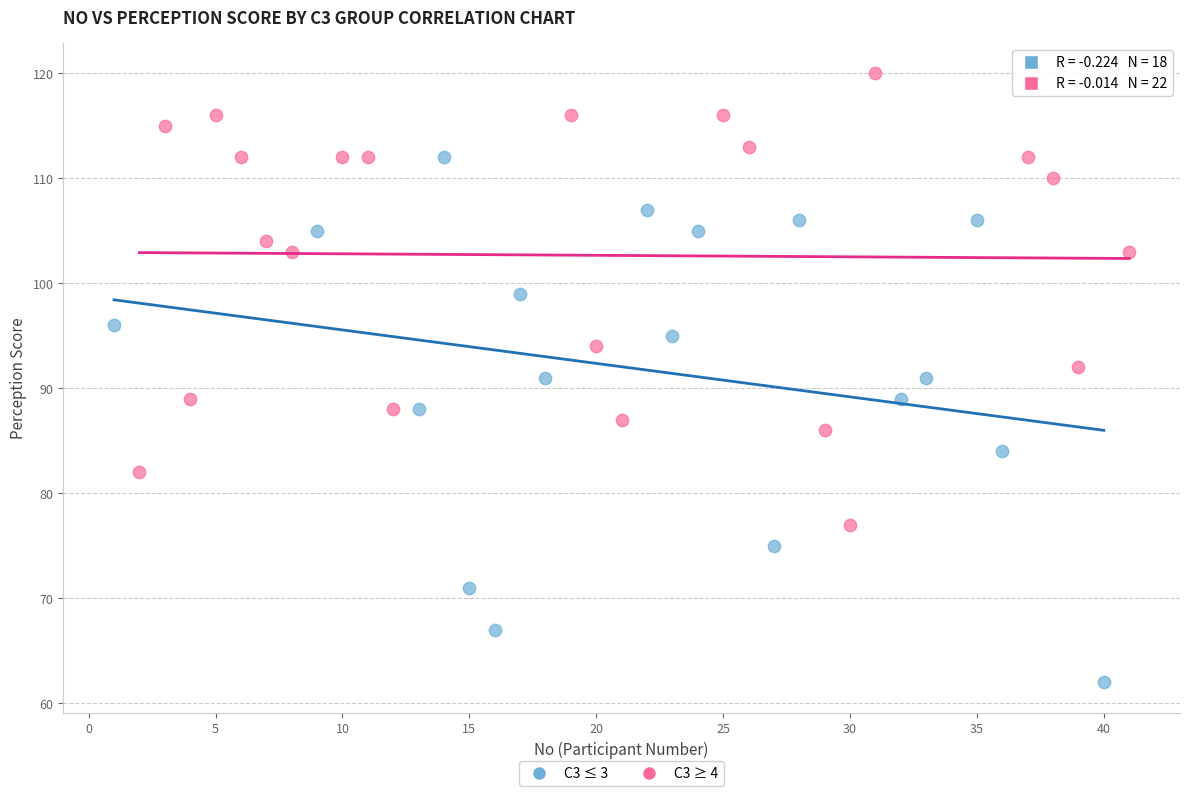

Which series has the largest Y range (max minus min)?

C3 ≤ 3